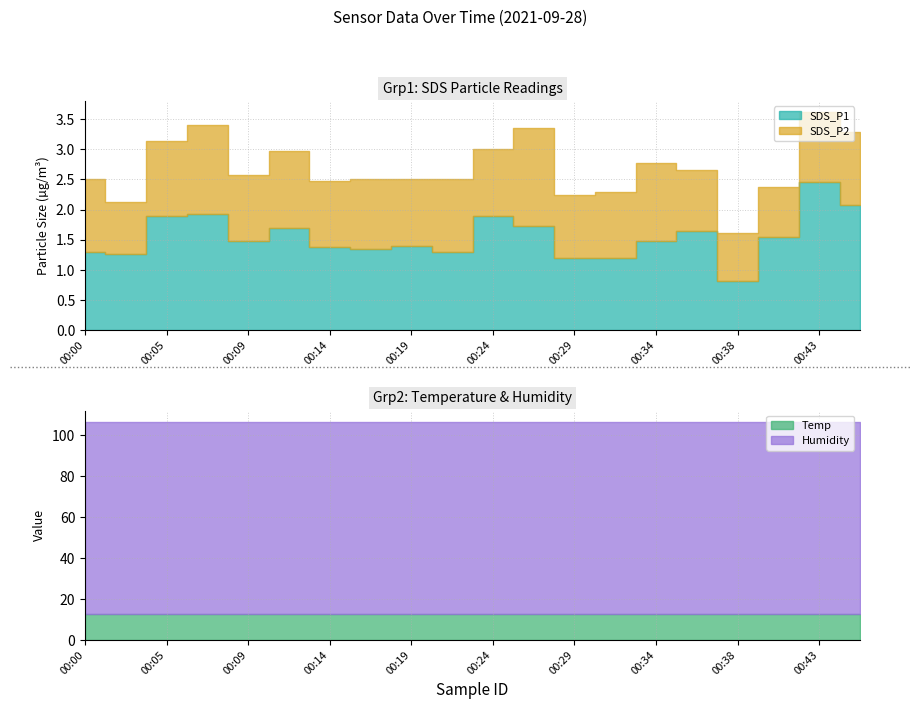

What is the value of the Temp point at the 1st from the left?

12.9